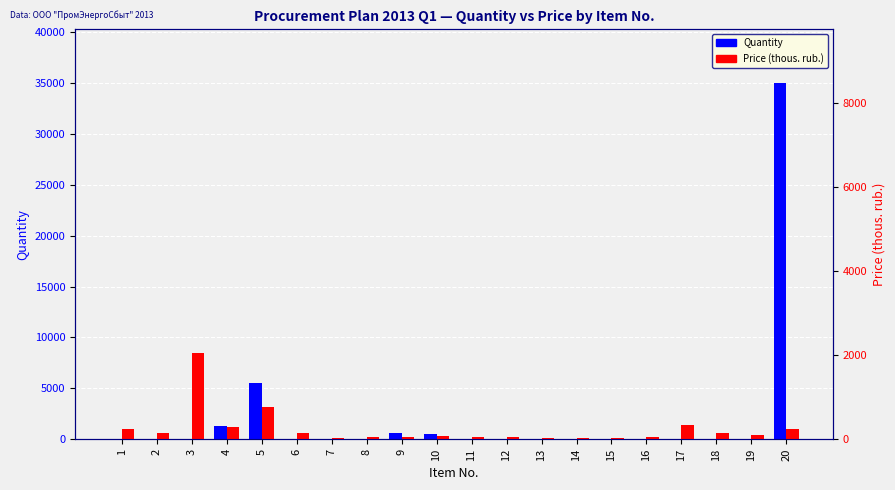

What is the total value across all series at 6?

638.6